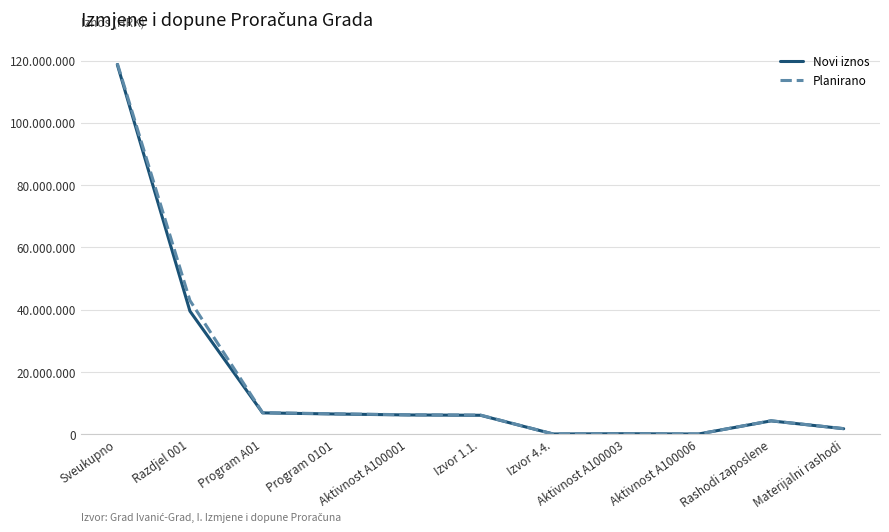

Reading left to right, list all the values displayed in this chart.

Novi iznos: 118770402	39559800	6880000	6518000	6208000	6108000	100000	185000	85000	4310000	1798000
Planirano: 119142000	42968000	6952000	6580000	6270000	6170000	100000	155000	85000	4350000	1820000